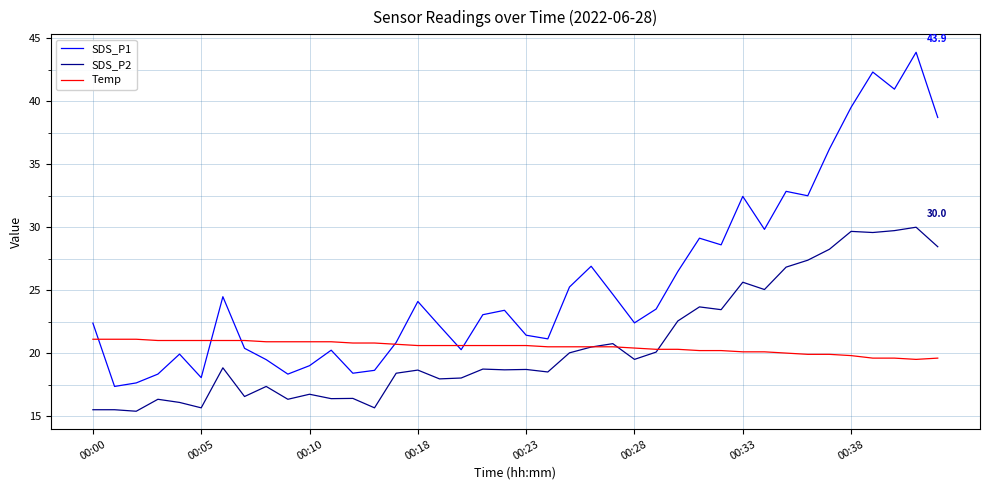

Count the number of data series in this chart.

3